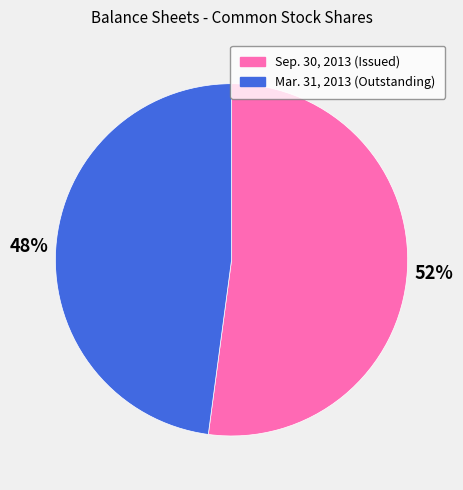

To the nearest percent, what is the difference between the largest and smallest slice percentages?

4%